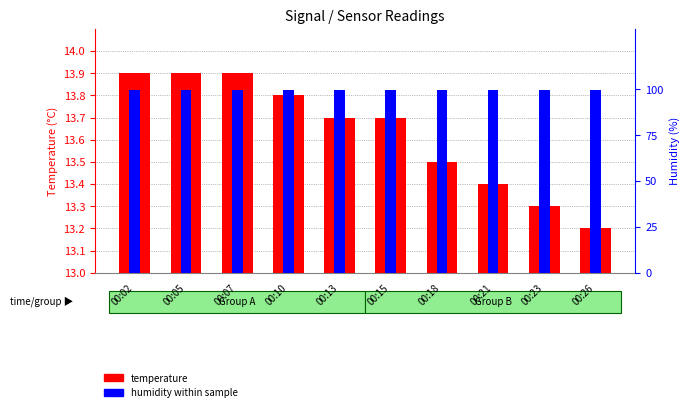

What is the value of the humidity within sample bar at the 6th from the left?

99.9